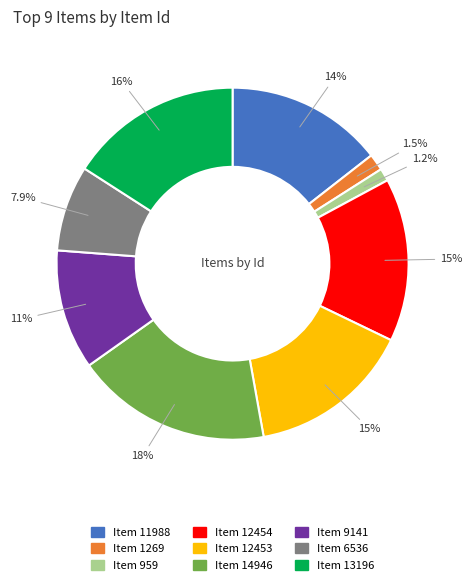

Which slice is the largest?

Item 14946